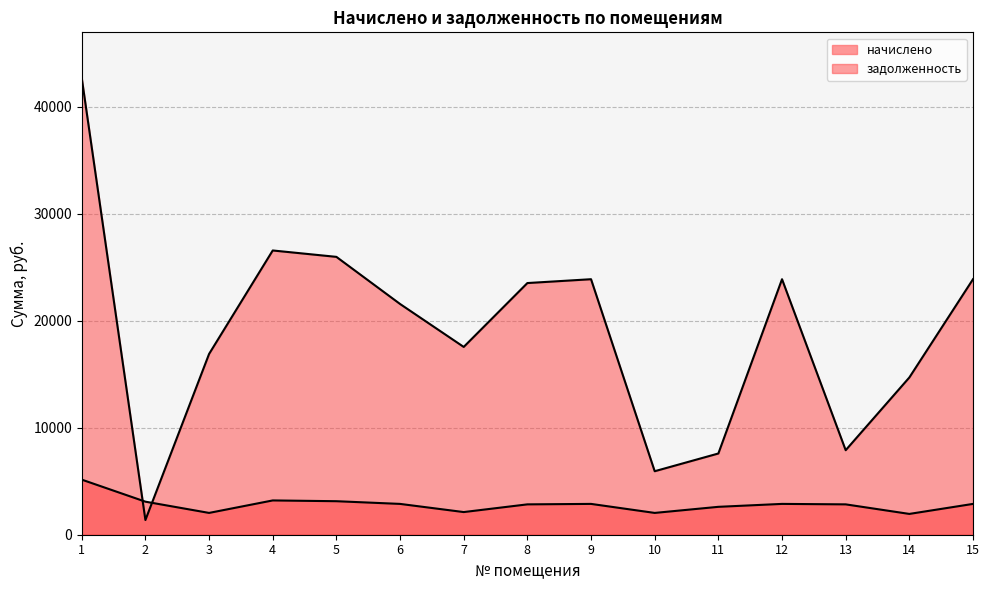

True or false: начислено has a value of 3835.5 at 11.

False